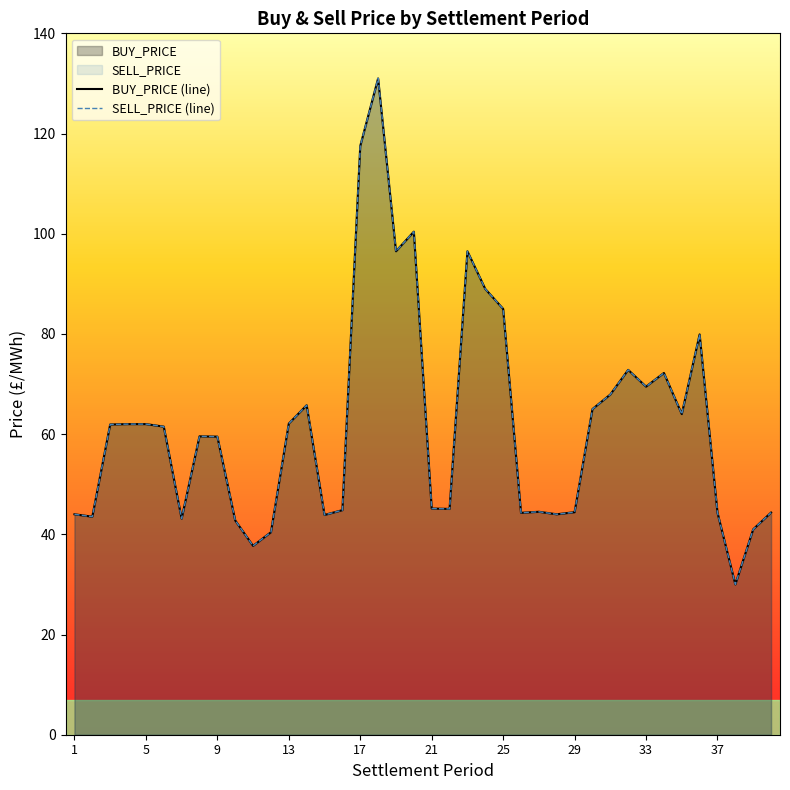

What are all the series names shown in the legend?

BUY_PRICE, SELL_PRICE